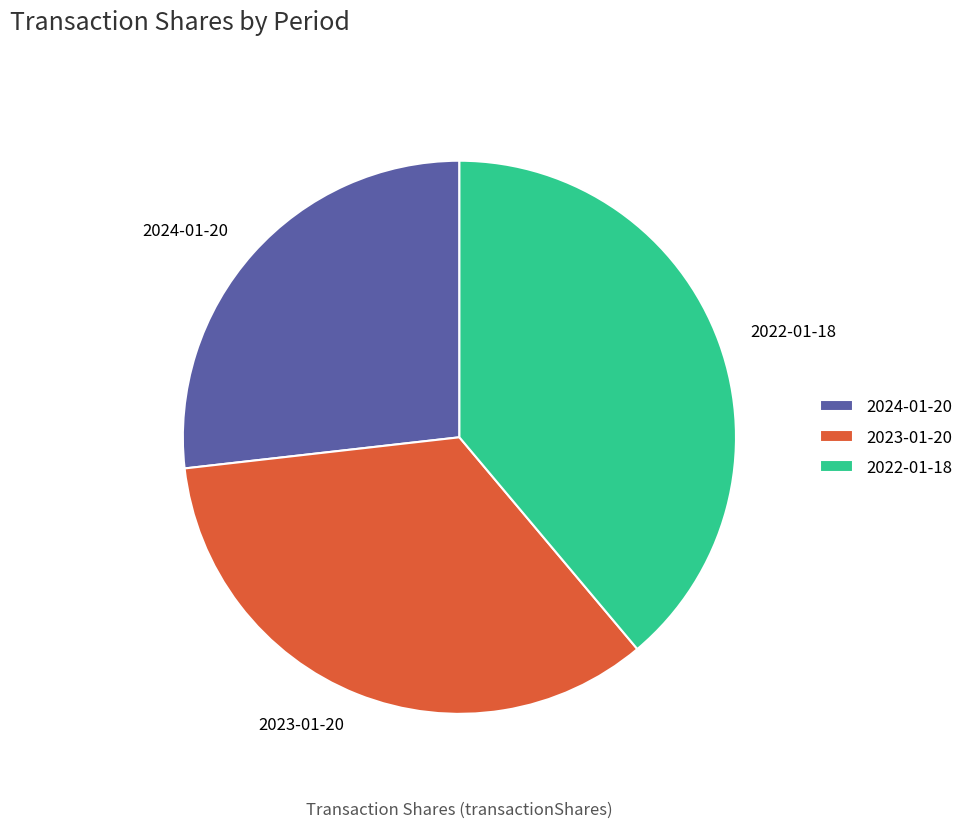

Count the number of slices in the pie.

3